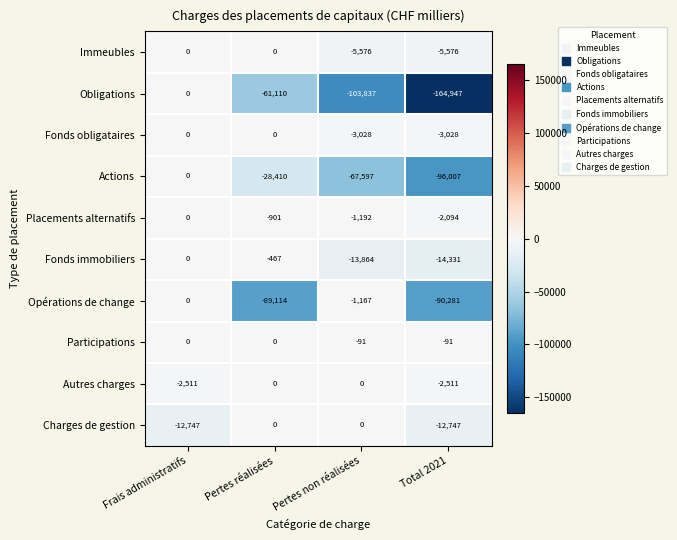

What is the sum of all Placements alternatifs values?

-4187